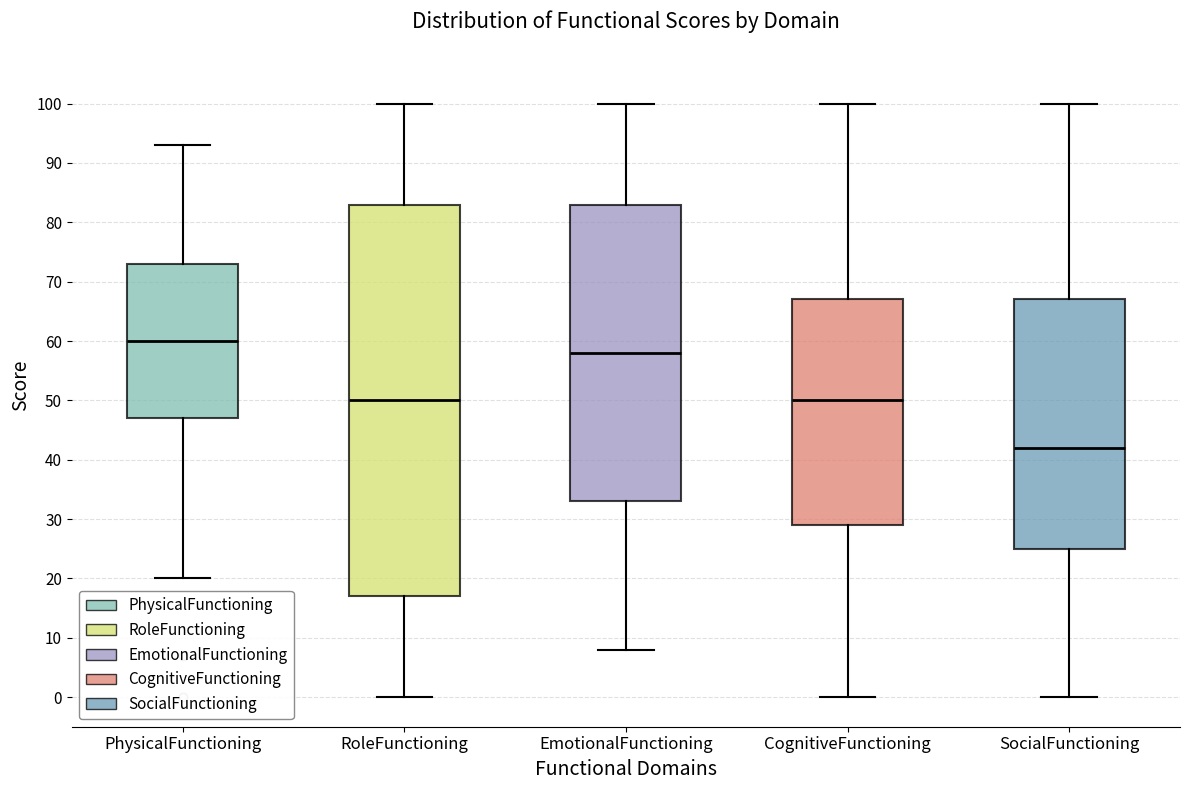

Which box is the tallest, from its lower edge to its upper edge?

RoleFunctioning